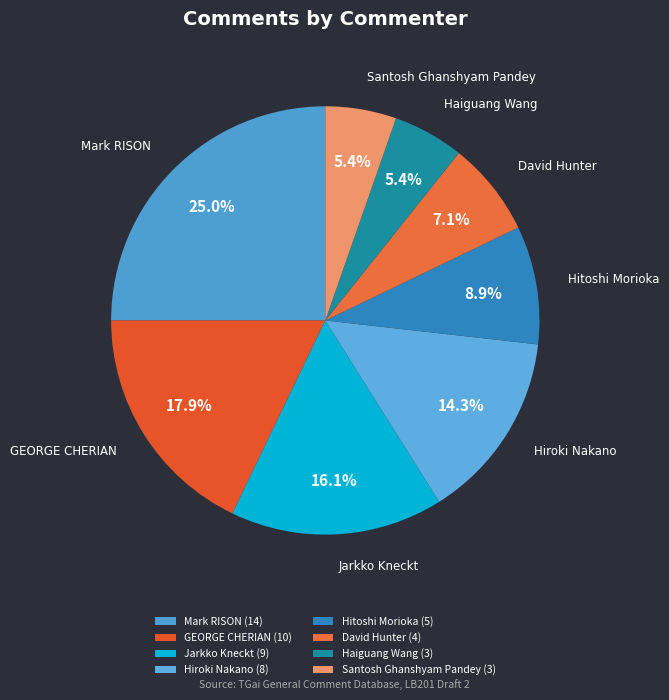

How many slices are in this pie chart?

8